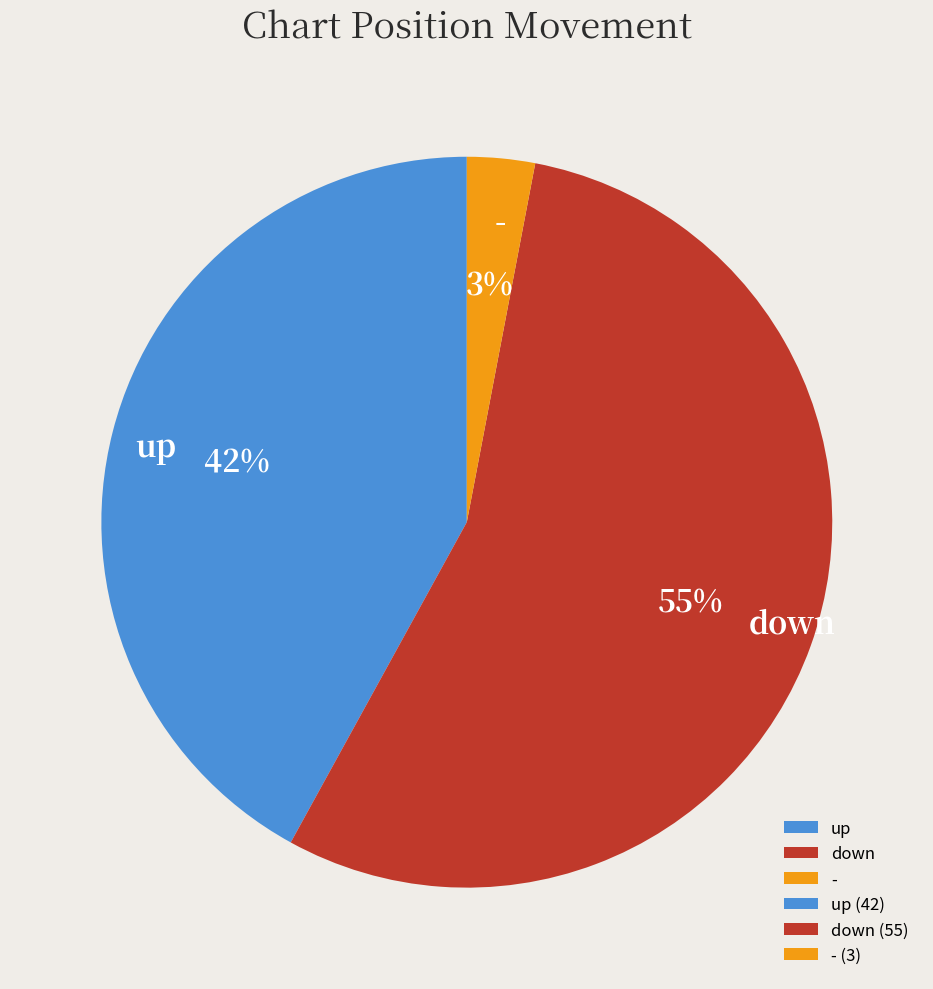

Between - and up, which is larger?

up